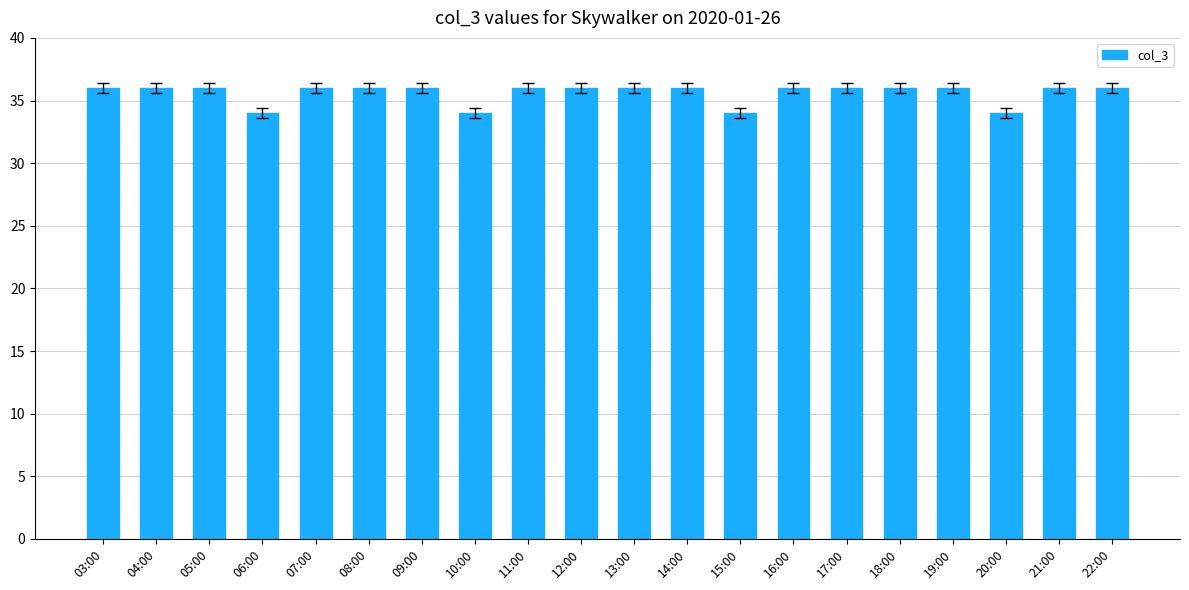

True or false: the data shows 58 at 12:00.

False